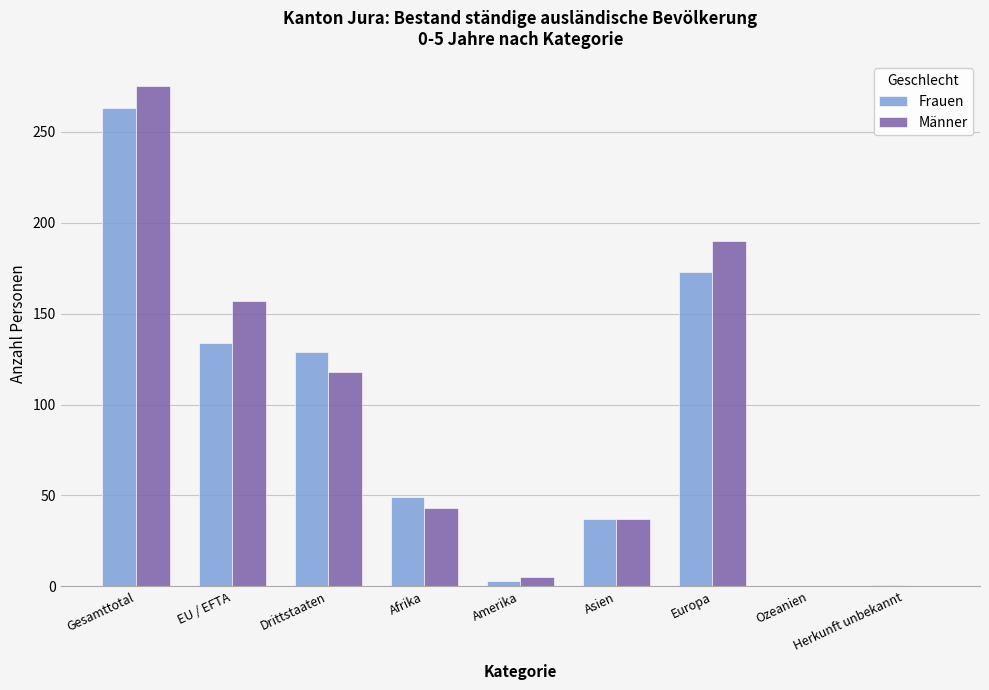

Which series changed the most between EU / EFTA and Asien?

Männer